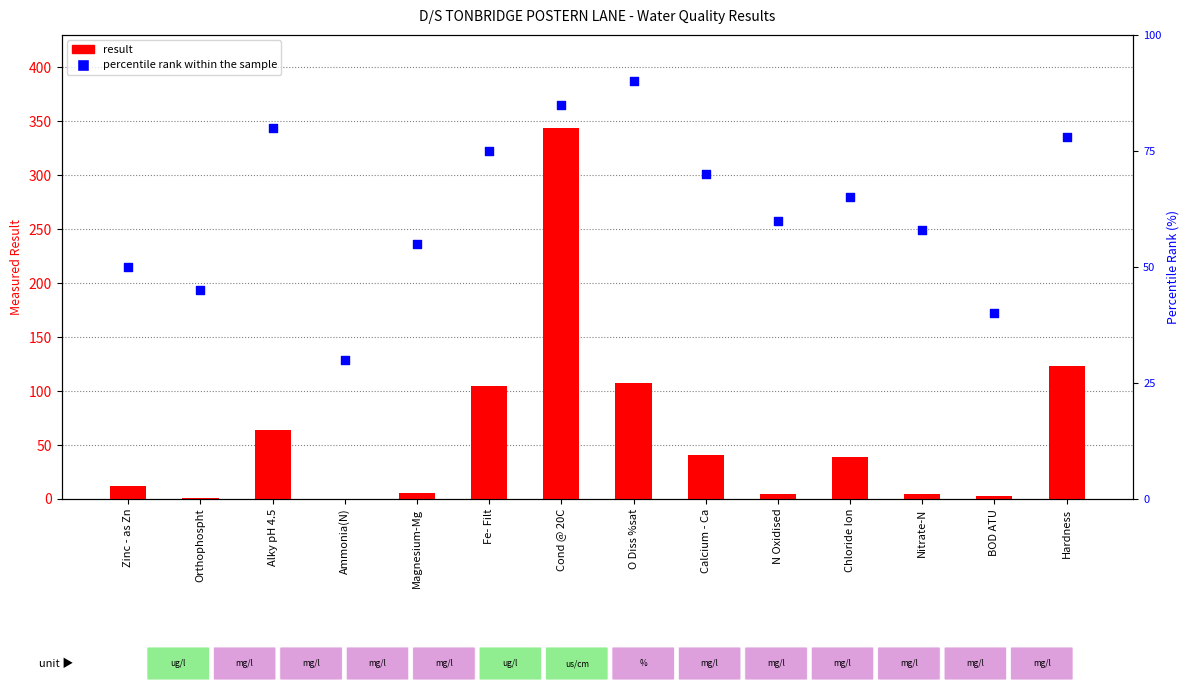

Which series has the largest Y range (max minus min)?

result